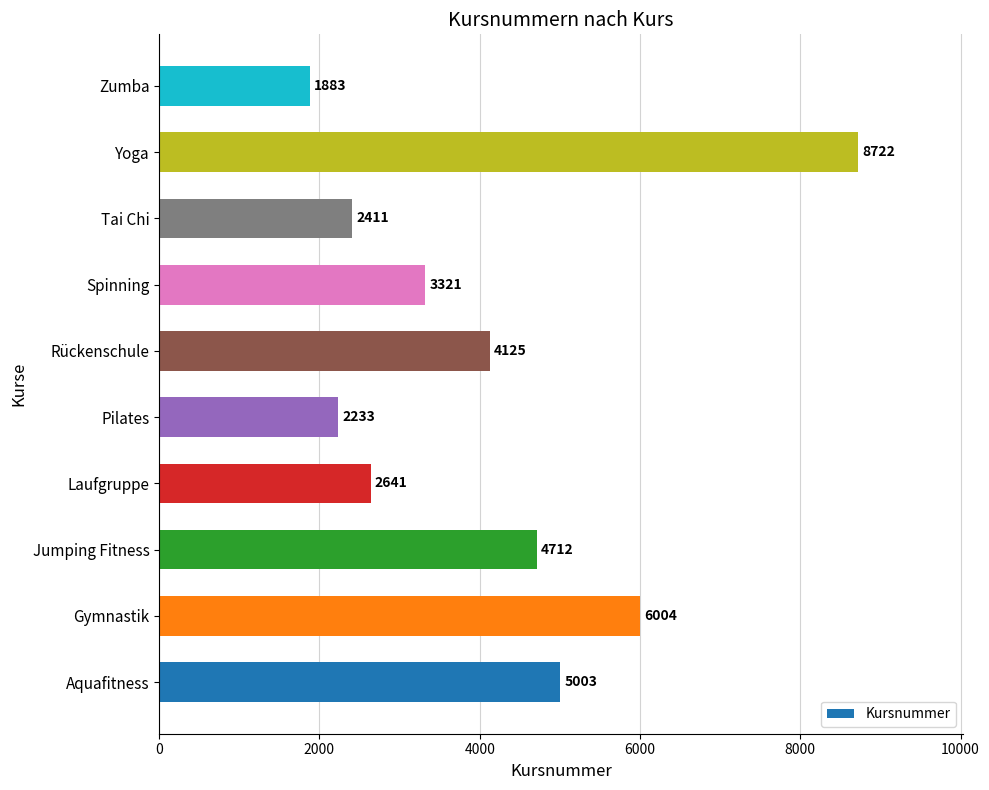

Between Spinning and Gymnastik, which is larger?

Gymnastik